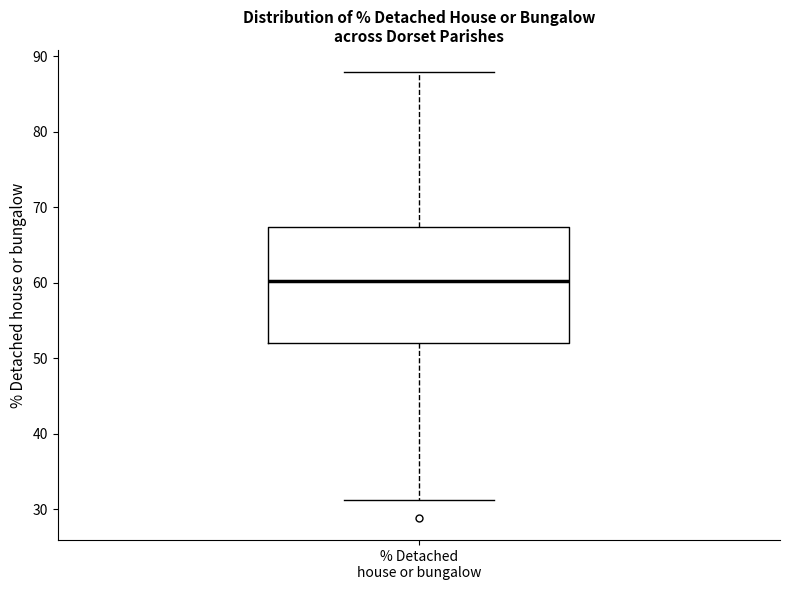

Transcribe this box plot: give where the median line is, the range the box spans, and where the two whiskers end, as read against the y-axis. The values are not printed on the chart, so give them approximately, as read against the axis.

median 60, box 52 to 67, whiskers 31 to 88